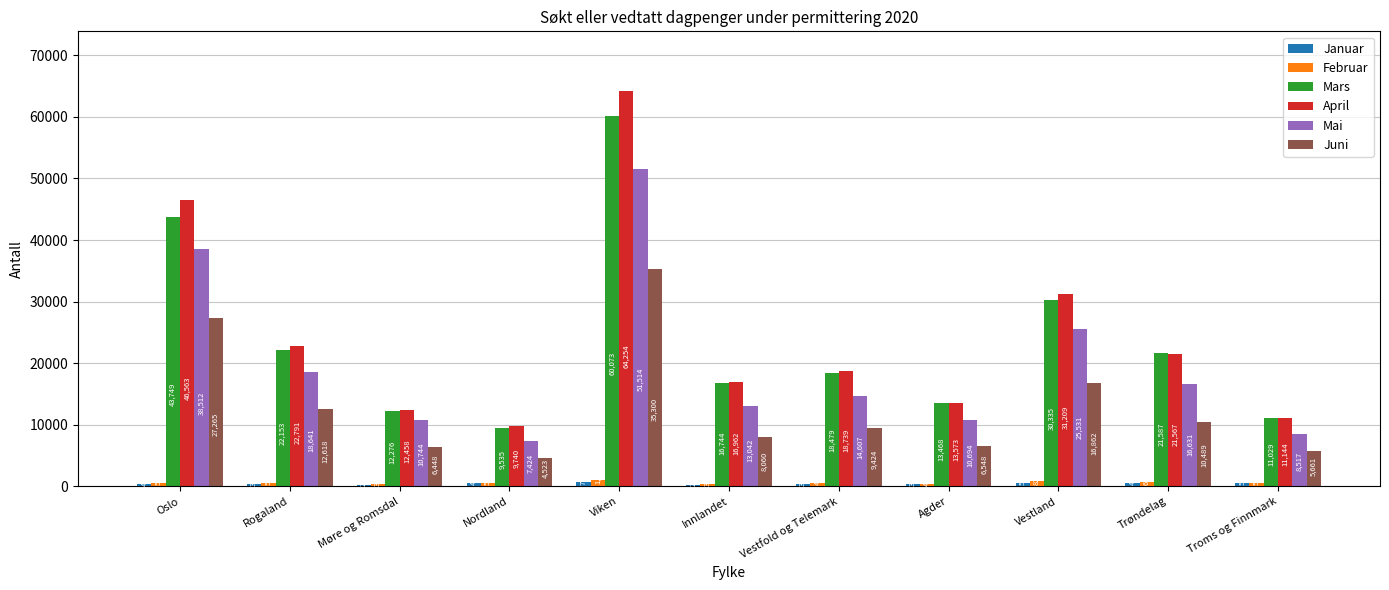

At which label does Juni reach its minimum?

Nordland